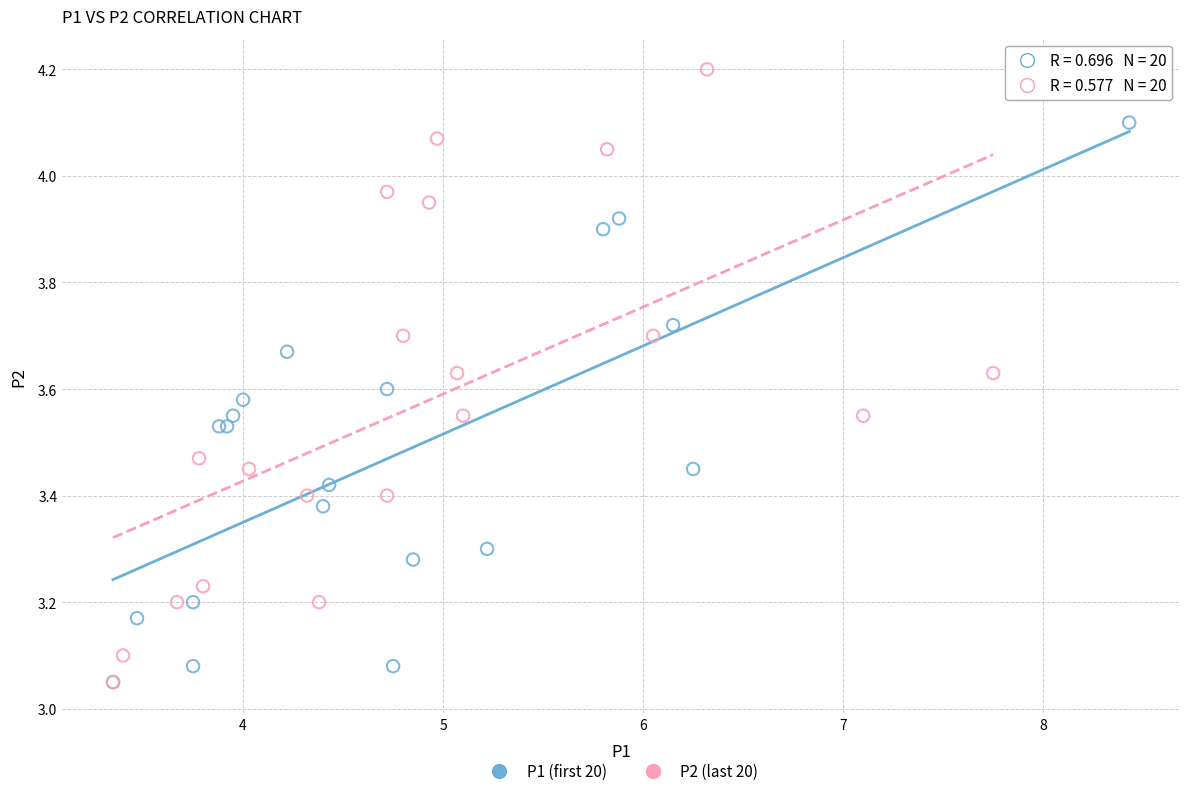

Which series contains the highest Y value?

P2 (last 20)